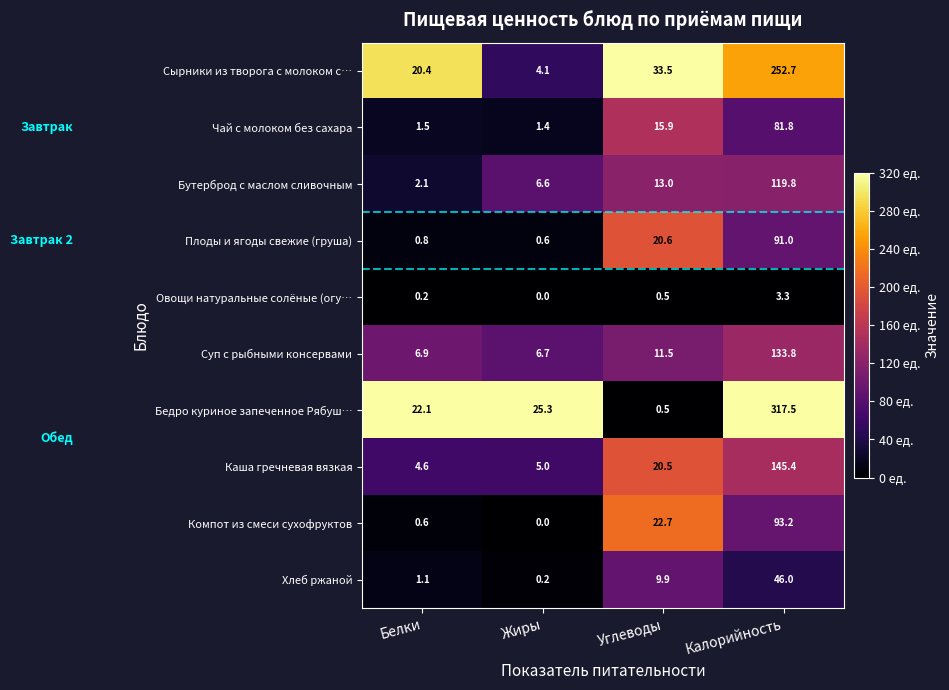

At Калорийность, list the series in order from largest to smallest.

Бедро куриное запеченное Рябуш…, Сырники из творога с молоком с…, Каша гречневая вязкая, Суп с рыбными консервами, Бутерброд с маслом сливочным, Компот из смеси сухофруктов, Плоды и ягоды свежие (груша), Чай с молоком без сахара, Хлеб ржаной, Овощи натуральные солёные (огу…